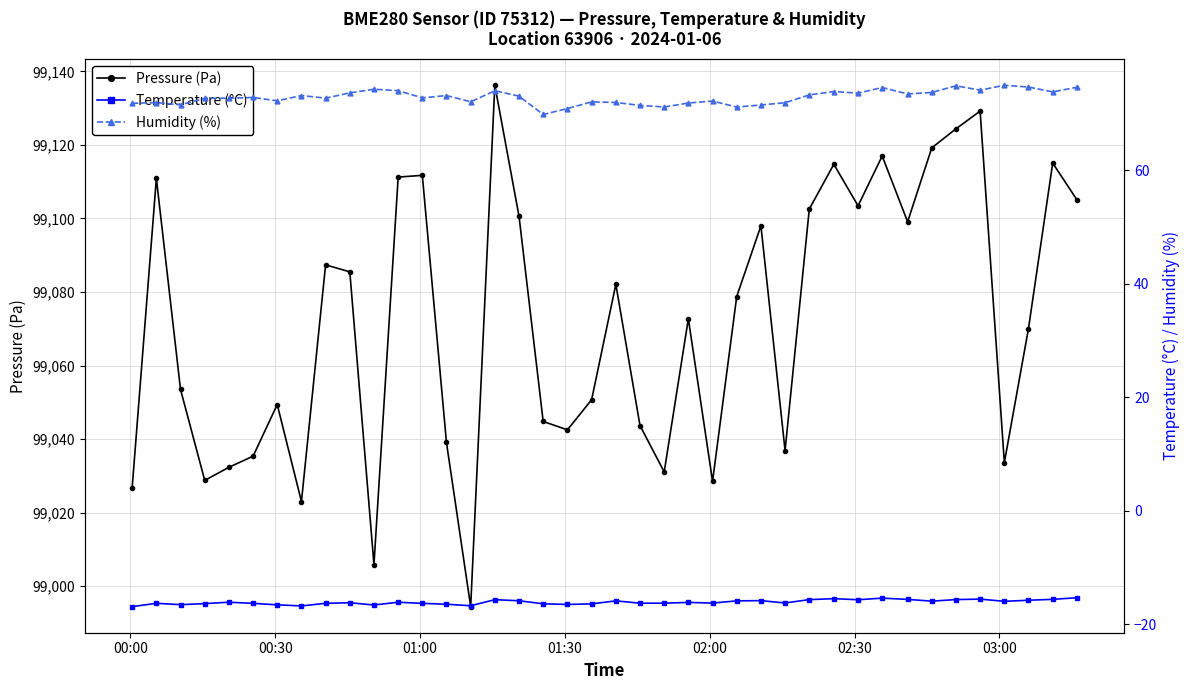

What is the value of the Pressure (Pa) point at the 7th from the left?

99049.4